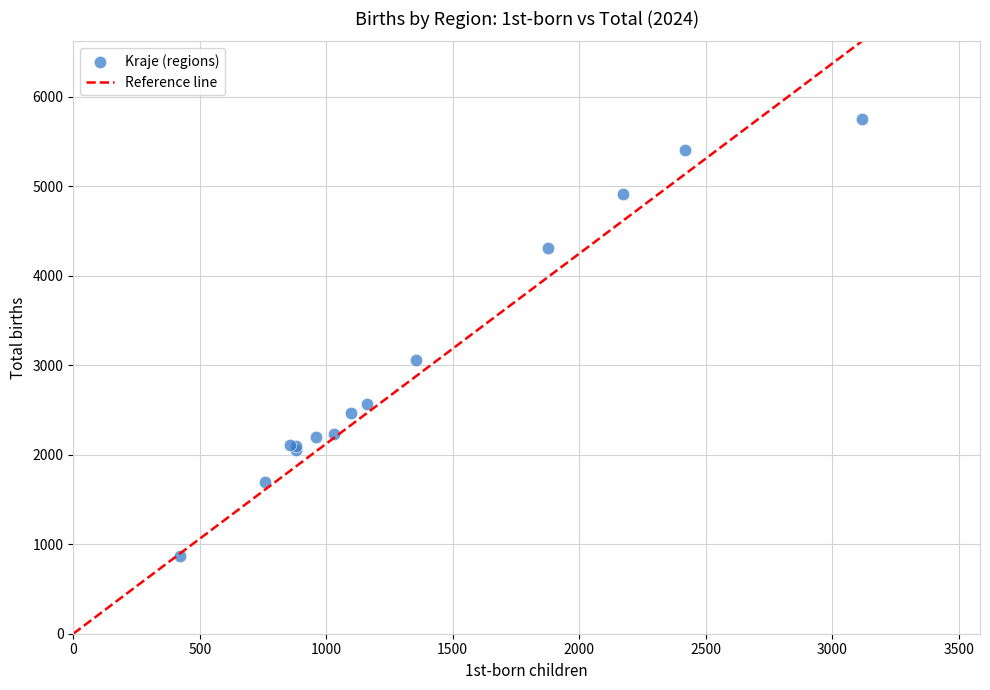

What Y value in the scatter plot is closest to 3312?

3054